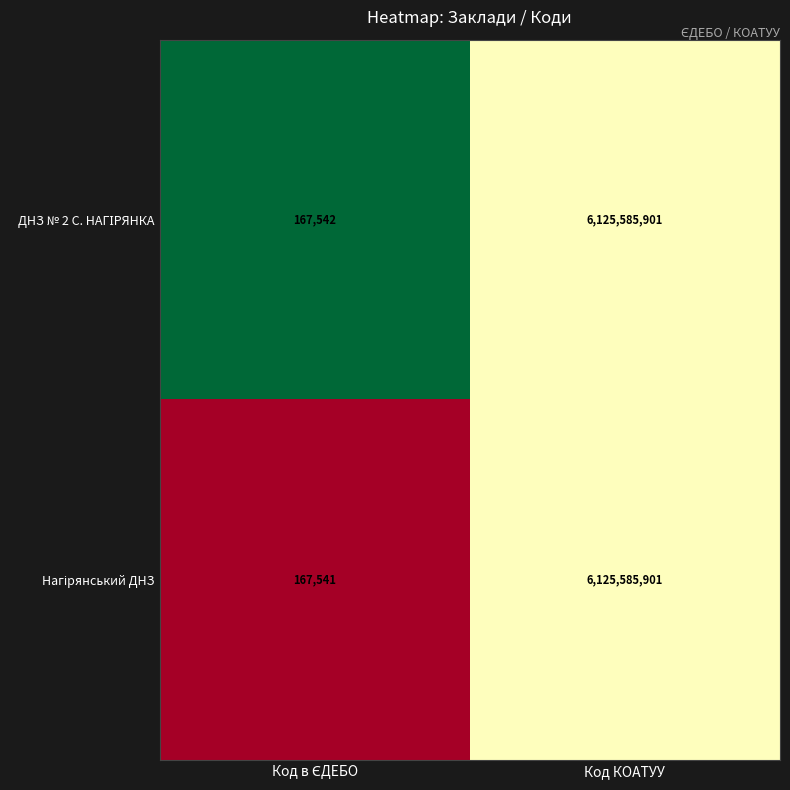

What is the total value across all series at Код КОАТУУ?

12251171802